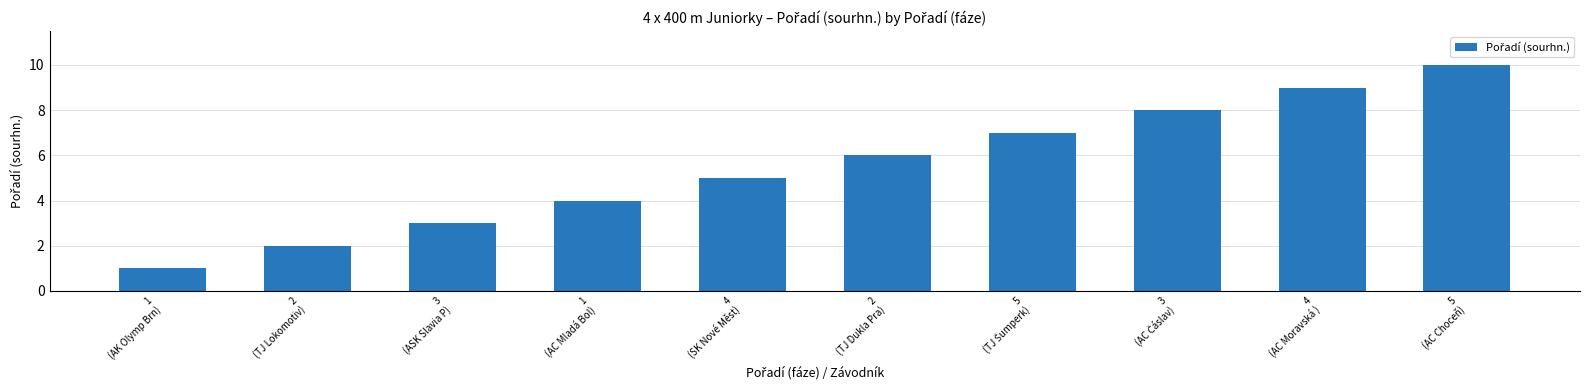

What is the difference between the second highest and minimum values?

8